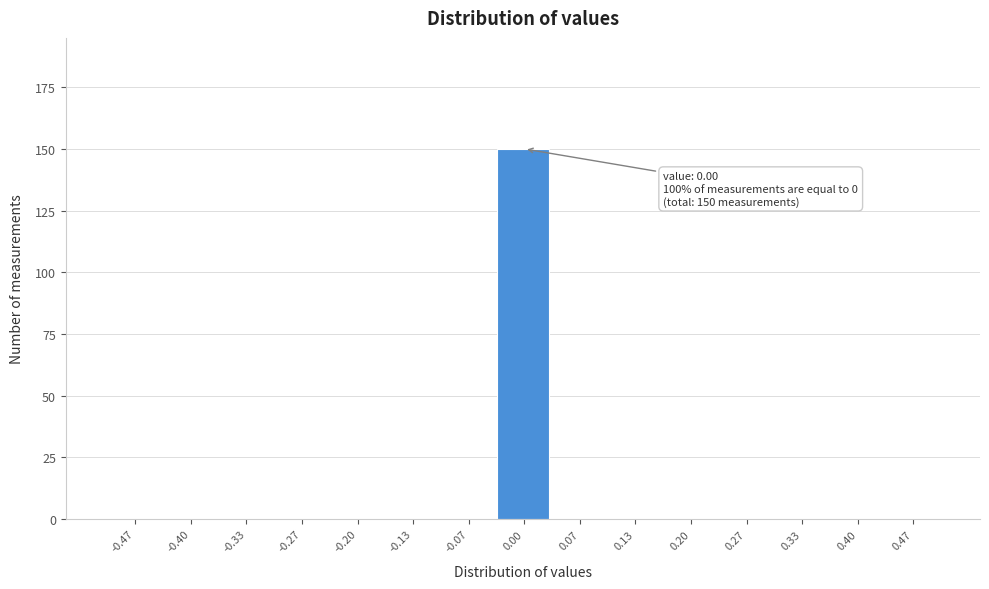

Which range on the x-axis has the tallest bar?

-0.03 to 0.03